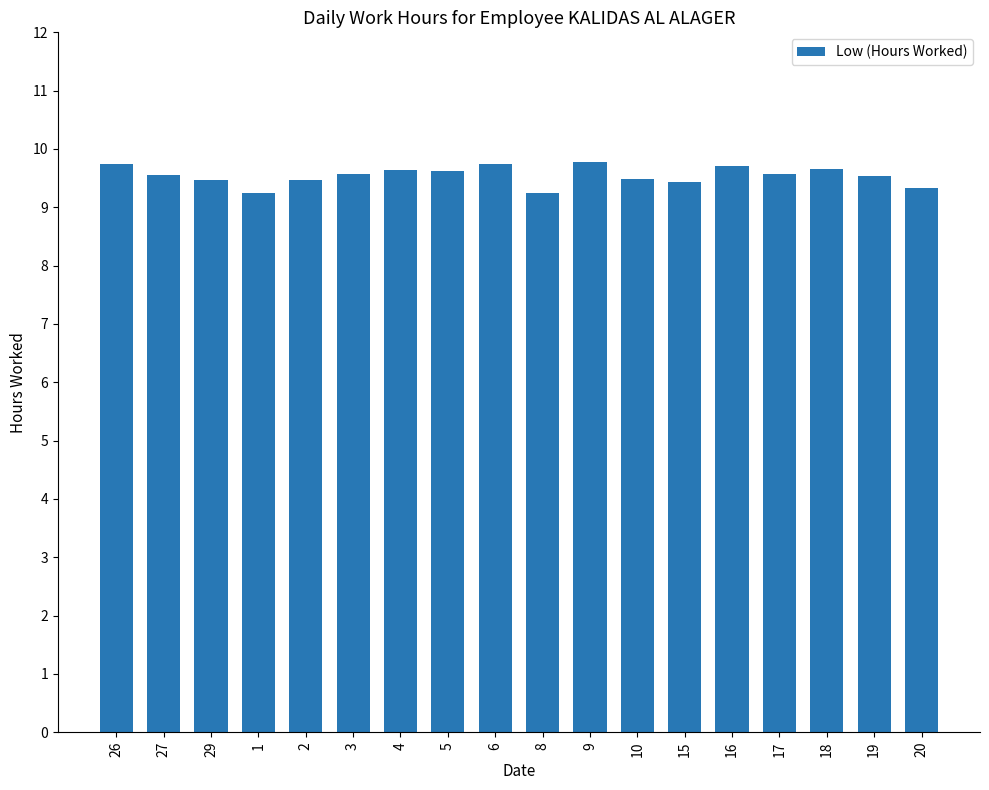

How many bars are there in total?

18